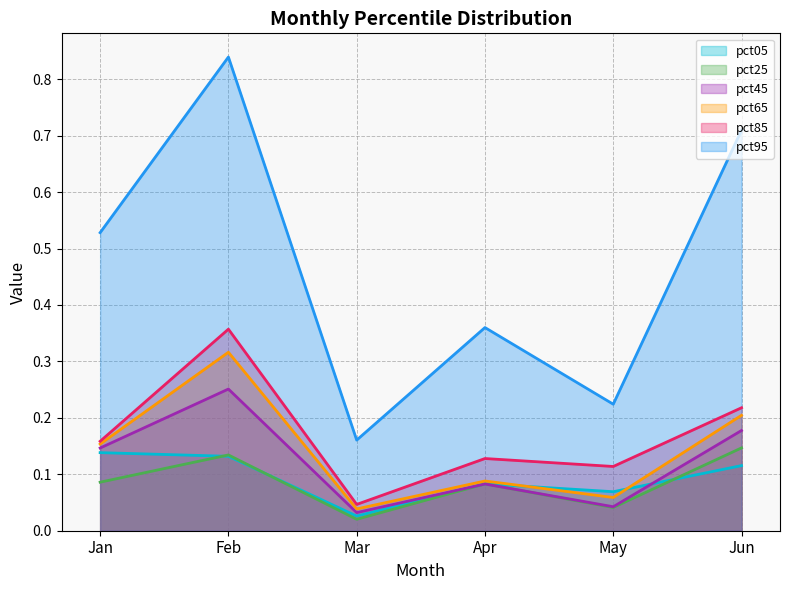

What is the difference between the maximum and minimum values in the pct65 series?

0.3